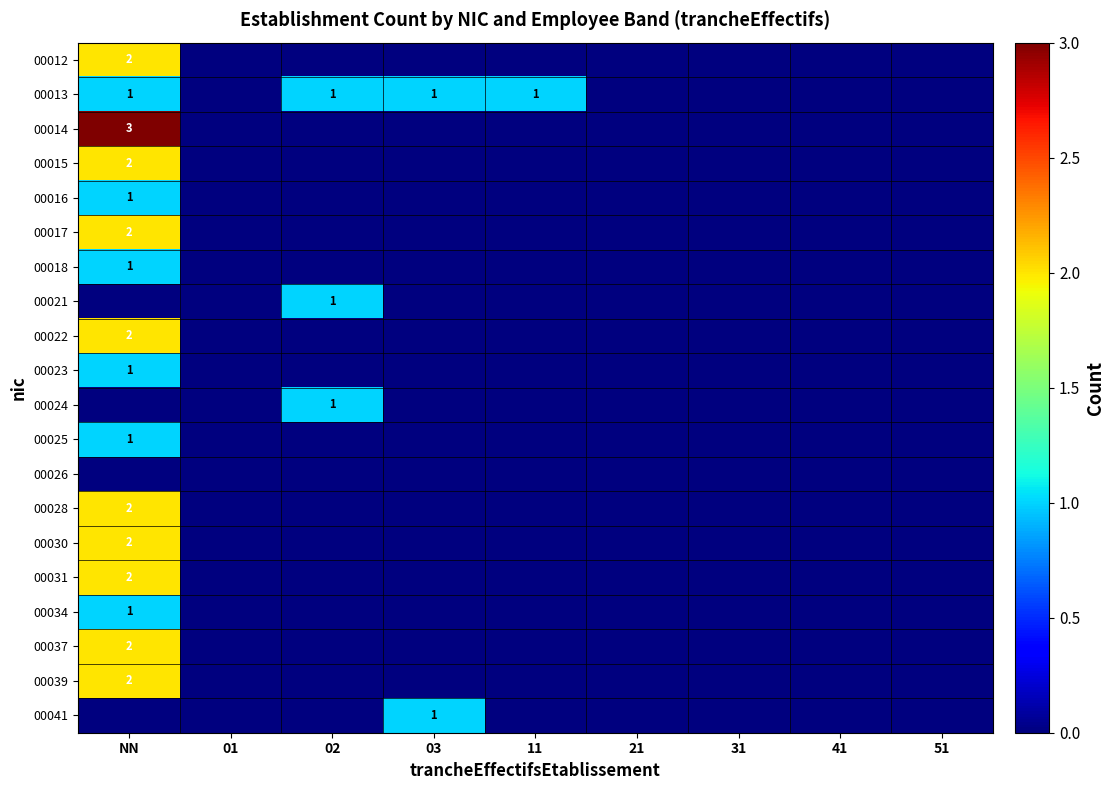

Between NN and 11, which is larger?

NN